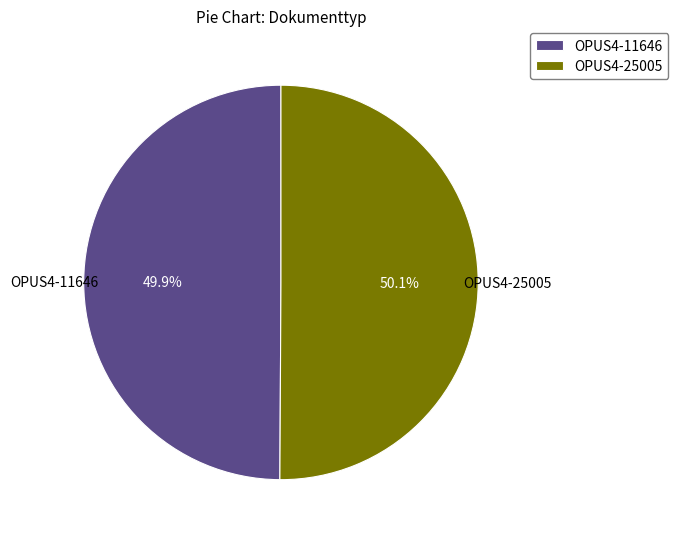

The OPUS4-11646 slice represents 64% of the pie. True or false?

False